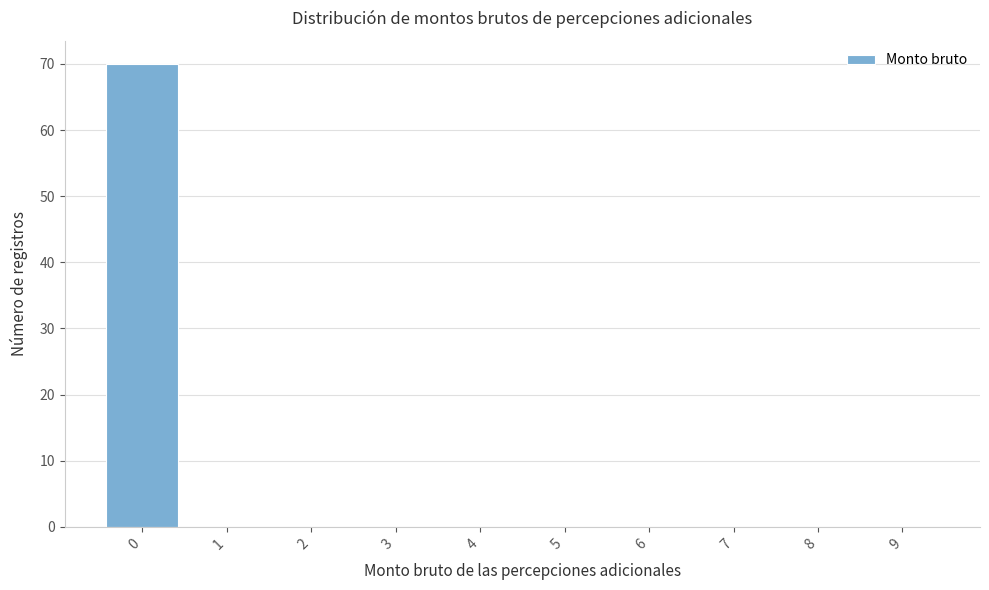

What is the height of the bar covering -0.5 to 0.5 on the x-axis? The values are not printed on the chart, so give them approximately, as read against the axis.

70